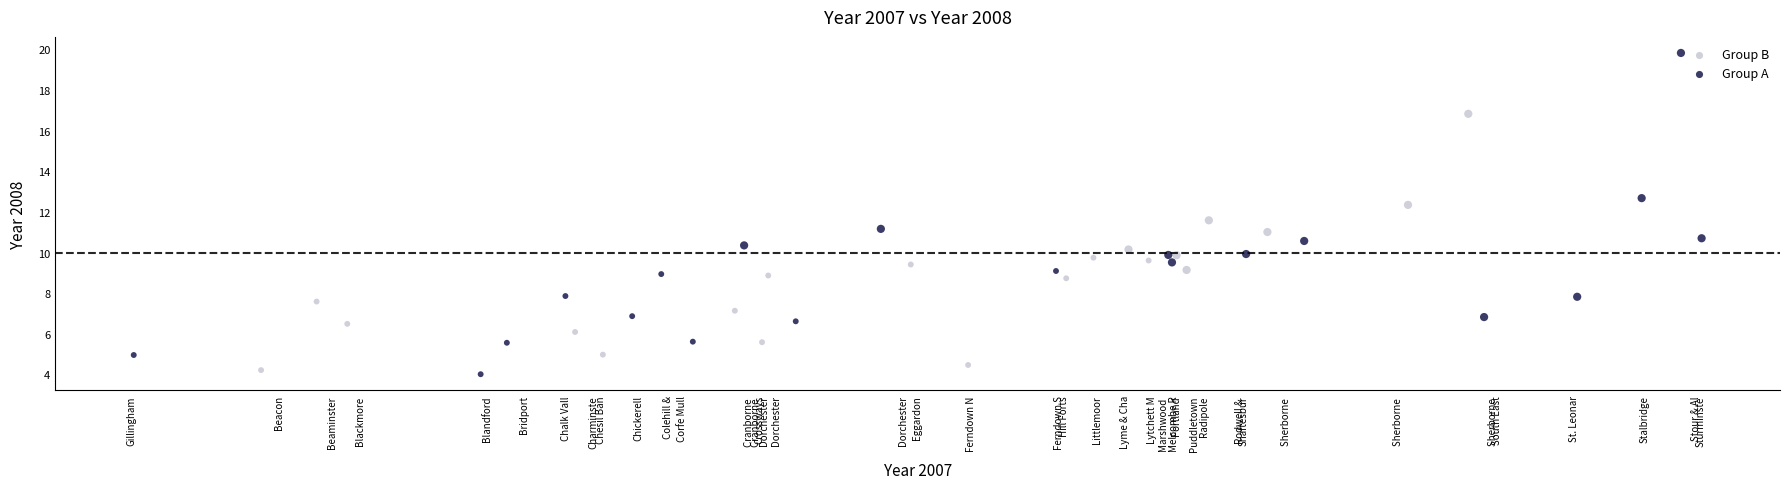

What are all the series names shown in the legend?

Group B, Group A